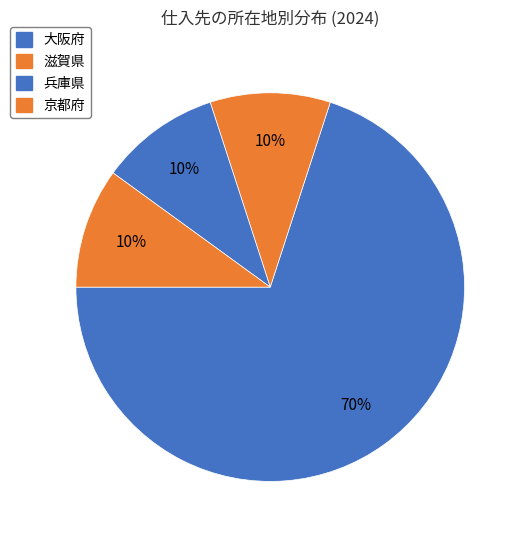

Count the number of slices in the pie.

4